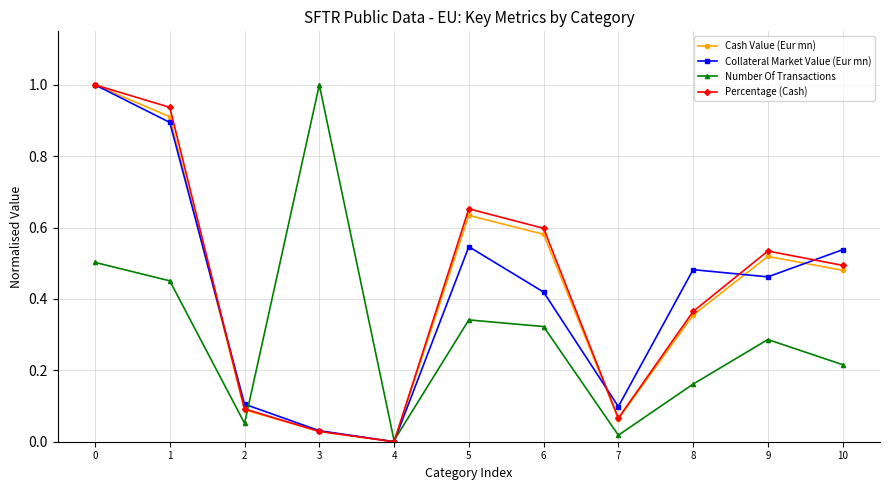

How many lines are shown in the chart?

4